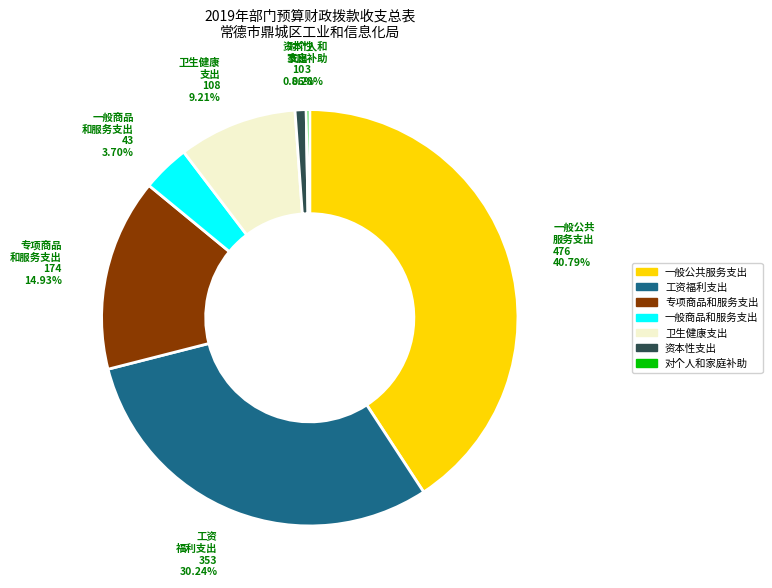

Is there a majority slice in this chart?

No